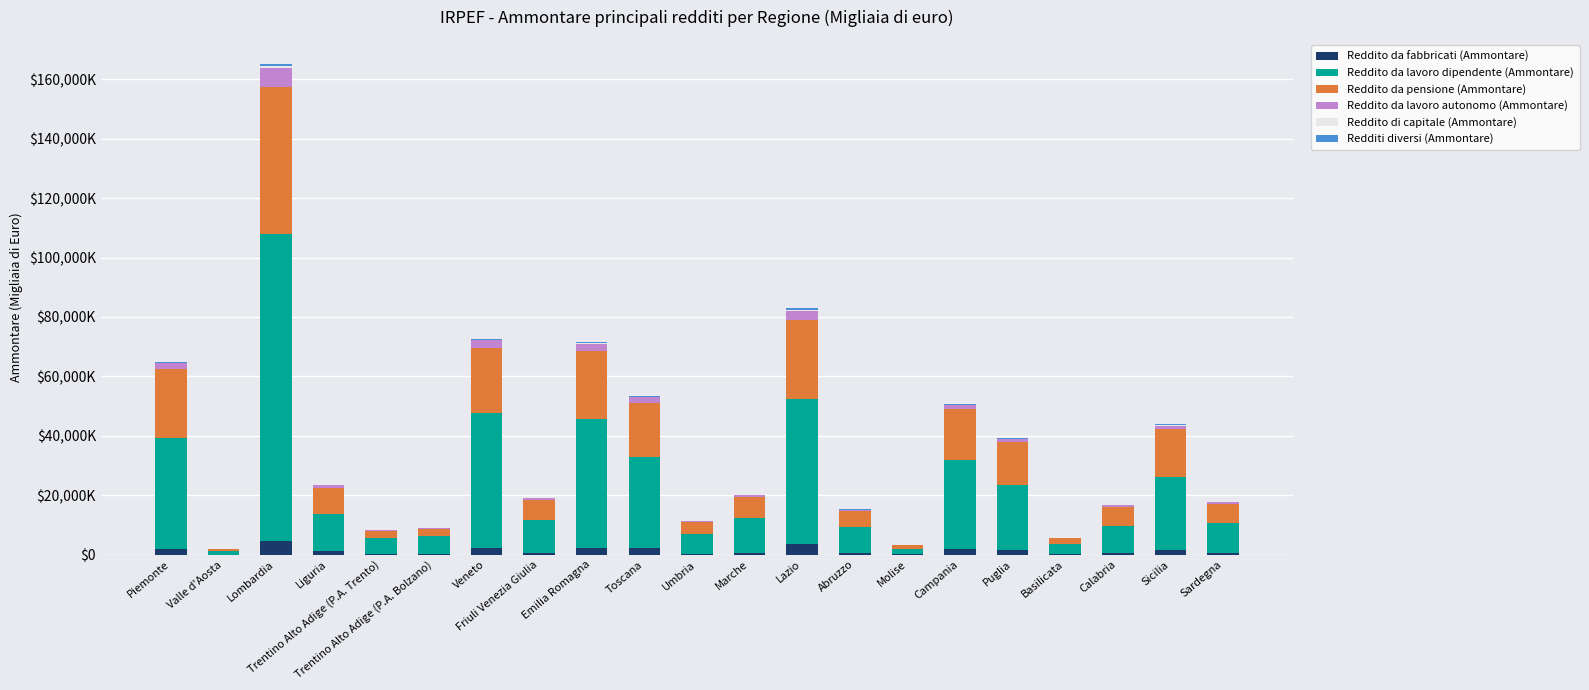

Are the bars grouped side by side (vs. stacked)?

No